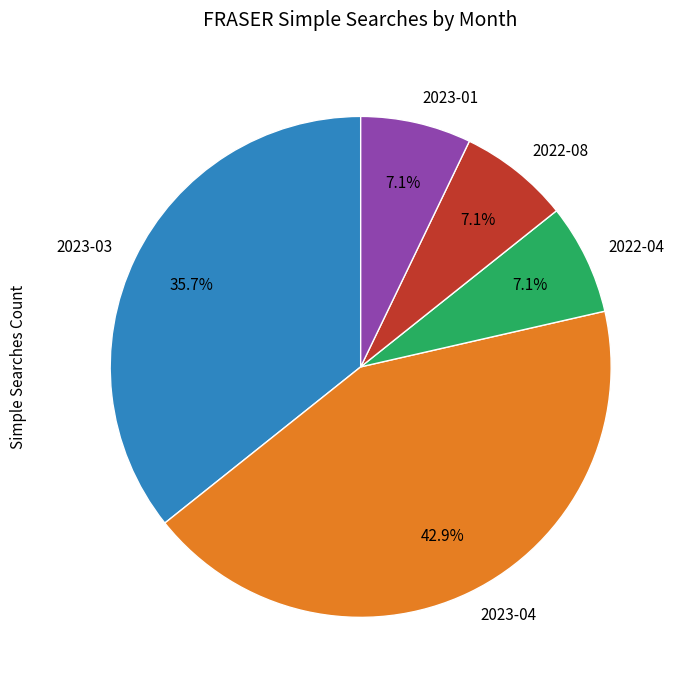

Which slice is the largest?

2023-04